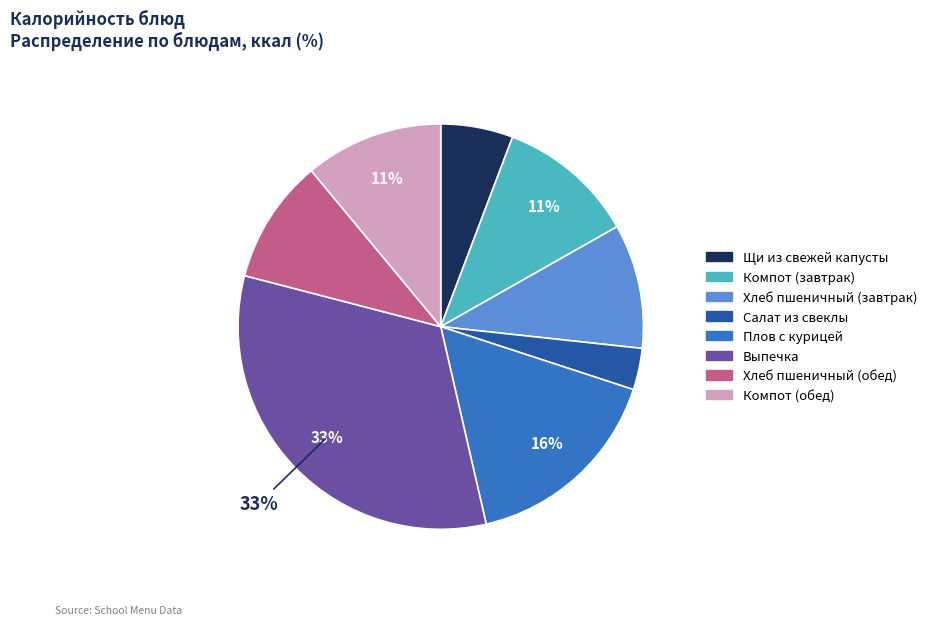

Is it true that Плов с курицей is 16% of the pie?

True